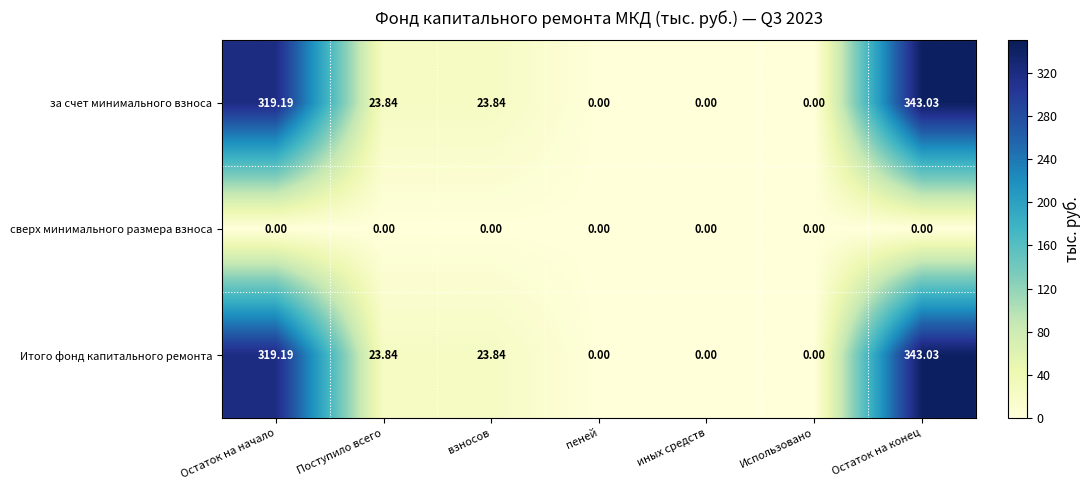

At which category does the chart reach its peak across all series?

Остаток на конец